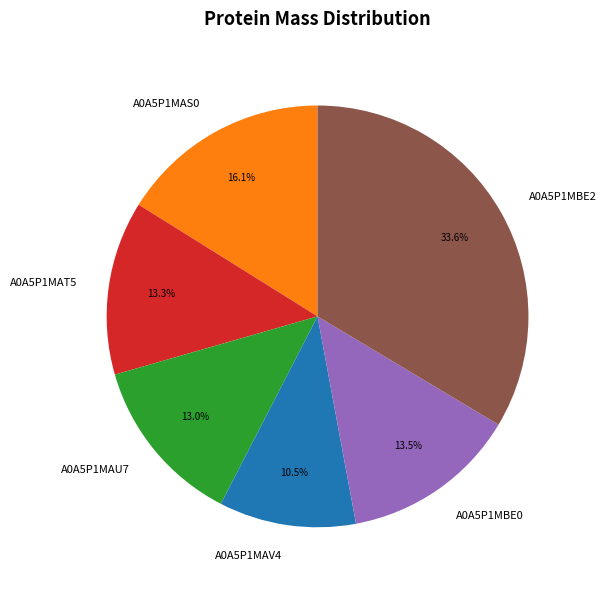

To the nearest percent, what is the average slice percentage?

17%